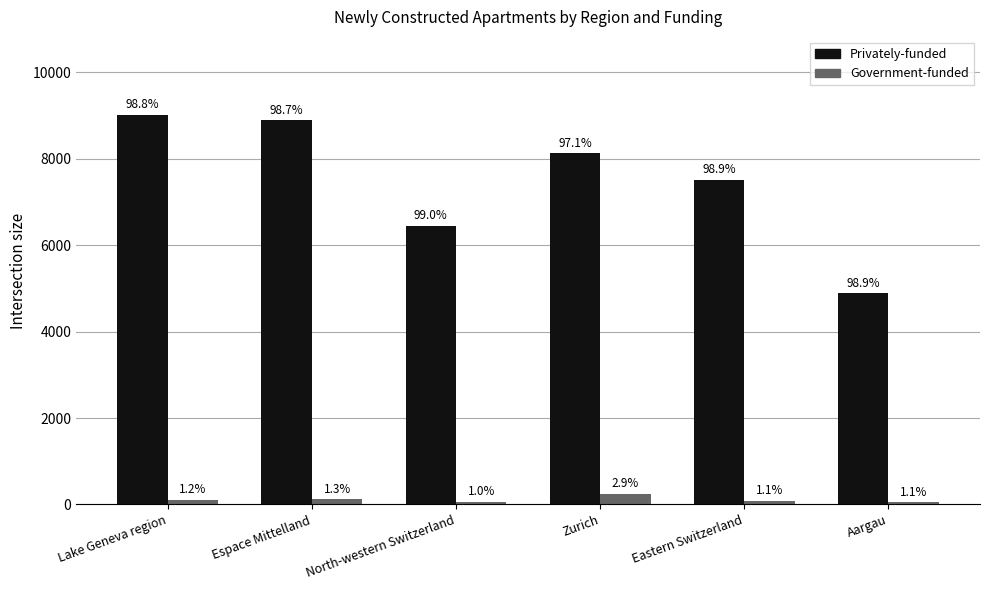

Are the bars grouped side by side (vs. stacked)?

Yes